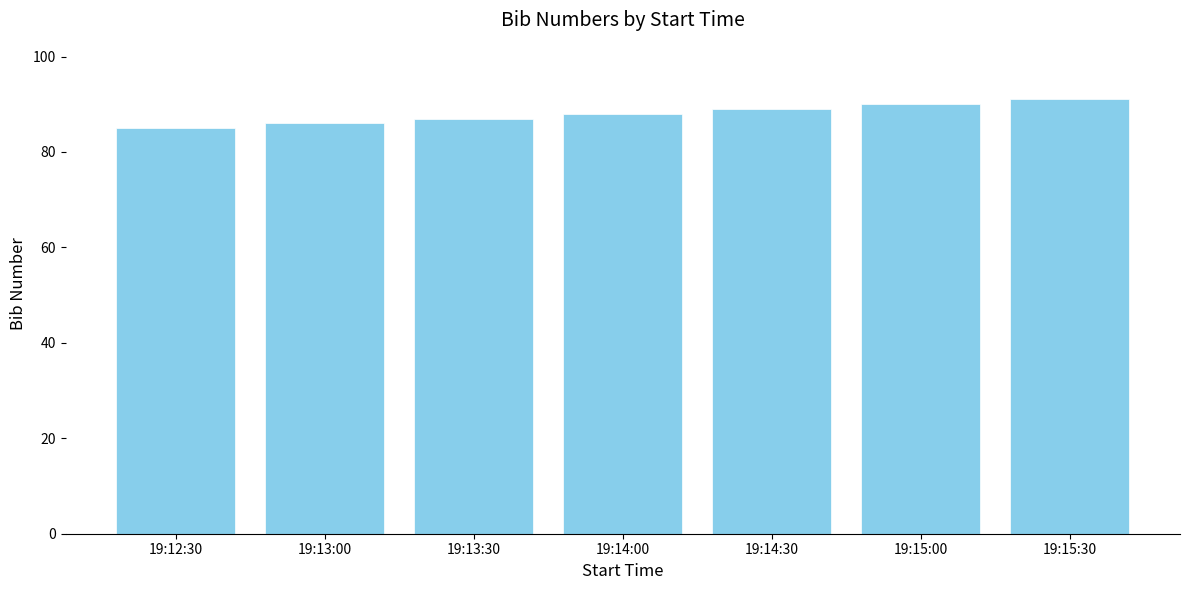

What is the ratio of the value at 19:13:00 to the value at 19:15:30?

0.9